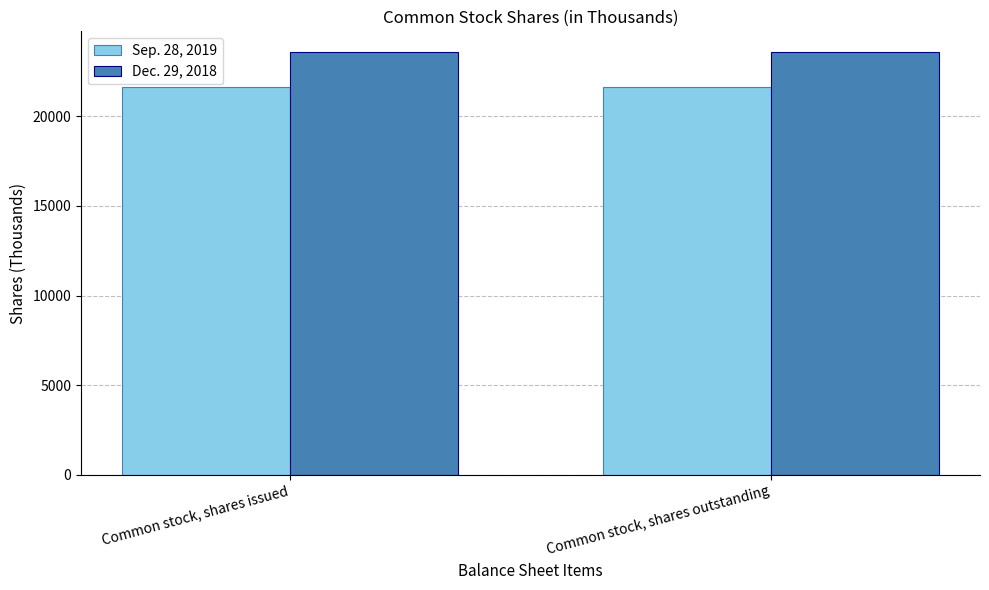

True or false: Sep. 28, 2019 has a value of 21631 at Common stock, shares issued.

True